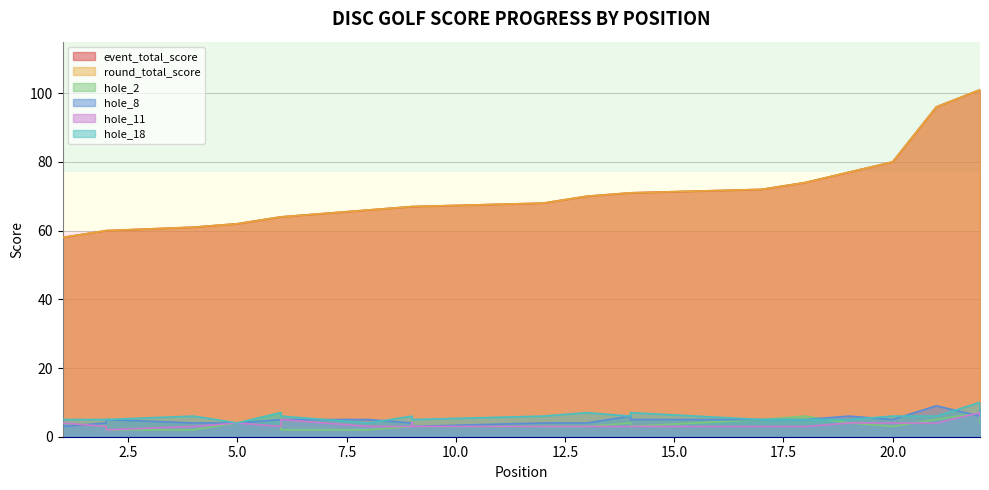

How many values in the hole_2 series exceed 3?

11